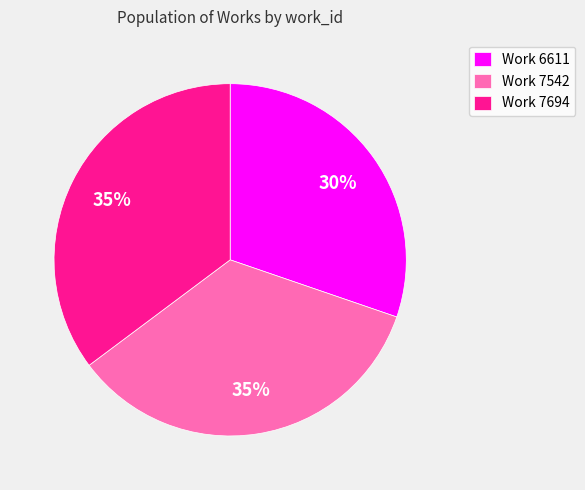

Is the sum of Work 7542 and Work 7694 greater than half?

Yes